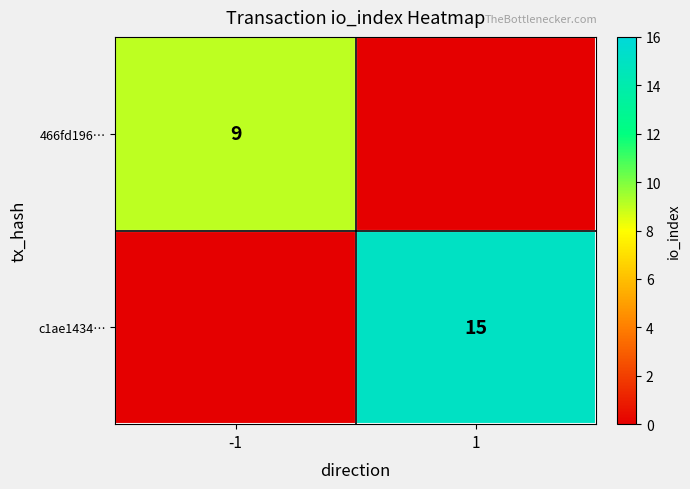

The value of 466fd196… at -1 is 9. True or false?

True